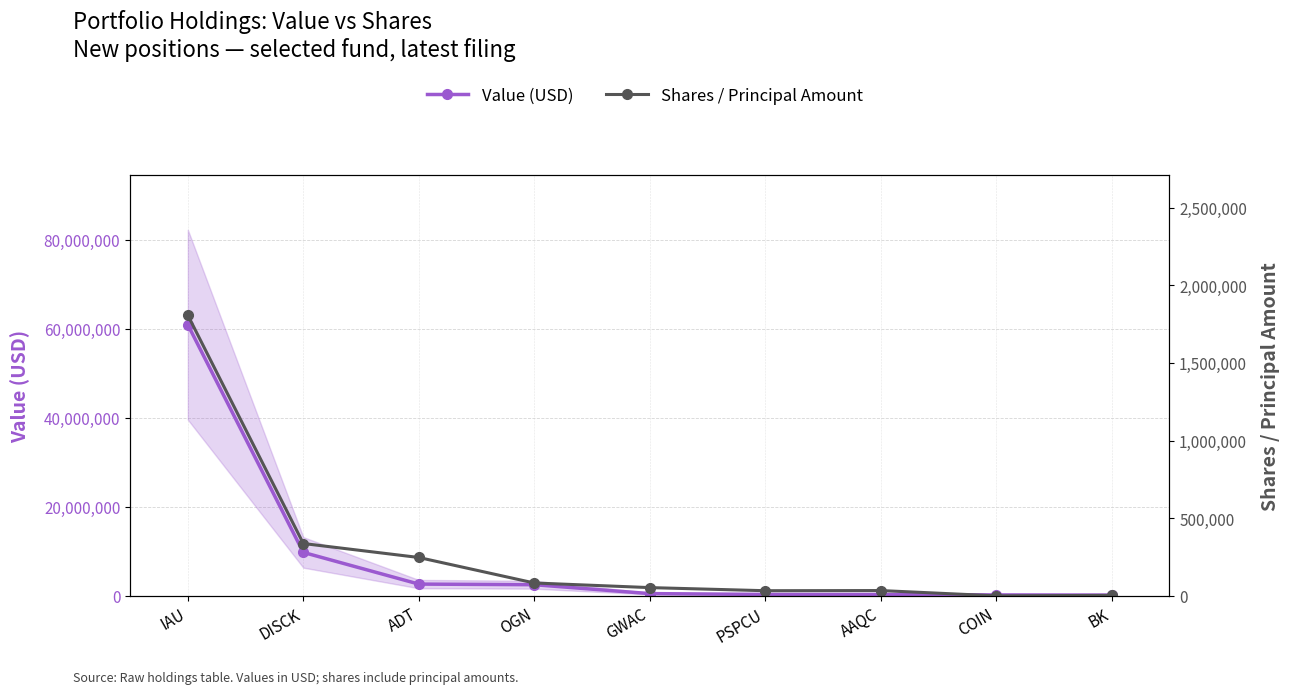

What is the smallest value displayed?

958